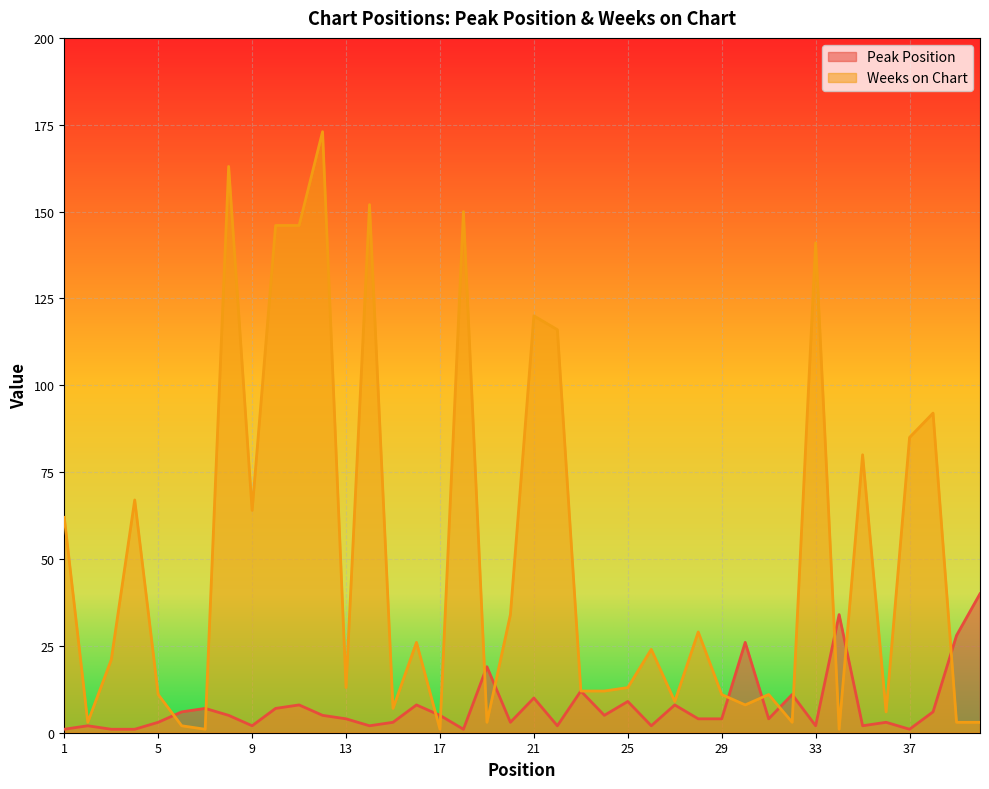

Reading left to right, what are all the values shown in this chart?

Peak Position: 1=1	2=2	3=1	4=1	5=3	6=6	7=7	8=5	9=2	10=7	11=8	12=5	13=4	14=2	15=3	16=8	17=5	18=1	19=19	20=3	21=10	22=2	23=12	24=5	25=9	26=2	27=8	28=4	29=4	30=26	31=4	32=11	33=2	34=34	35=2	36=3	37=1	38=6	39=28	40=40
Weeks on Chart: 1=62	2=3	3=21	4=67	5=11	6=2	7=1	8=163	9=64	10=146	11=146	12=173	13=13	14=152	15=7	16=26	17=1	18=150	19=3	20=34	21=120	22=116	23=12	24=12	25=13	26=24	27=9	28=29	29=11	30=8	31=11	32=3	33=141	34=1	35=80	36=6	37=85	38=92	39=3	40=3